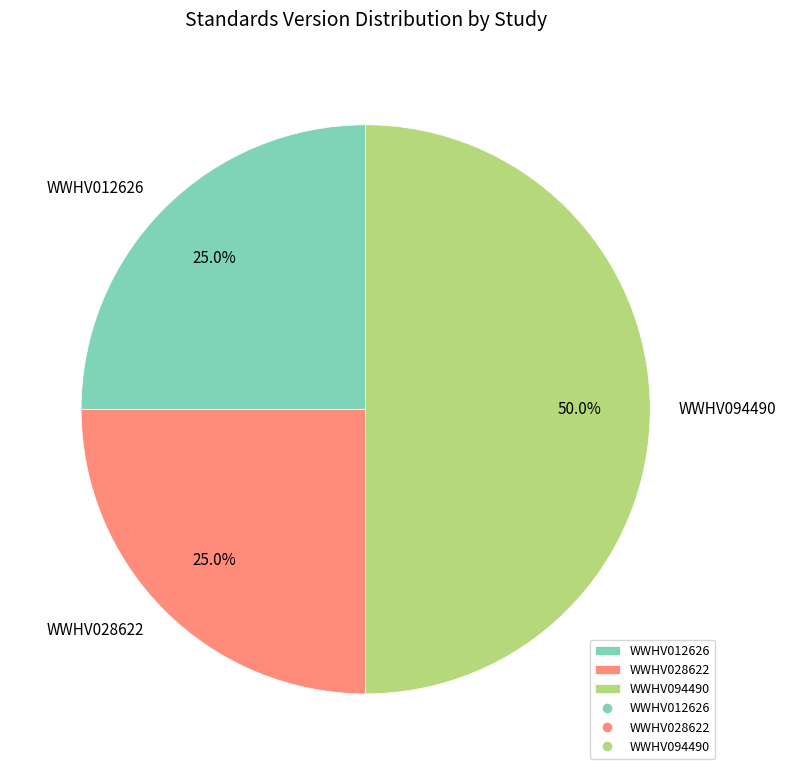

What percentage do WWHV012626 and WWHV028622 together represent?

50.0%